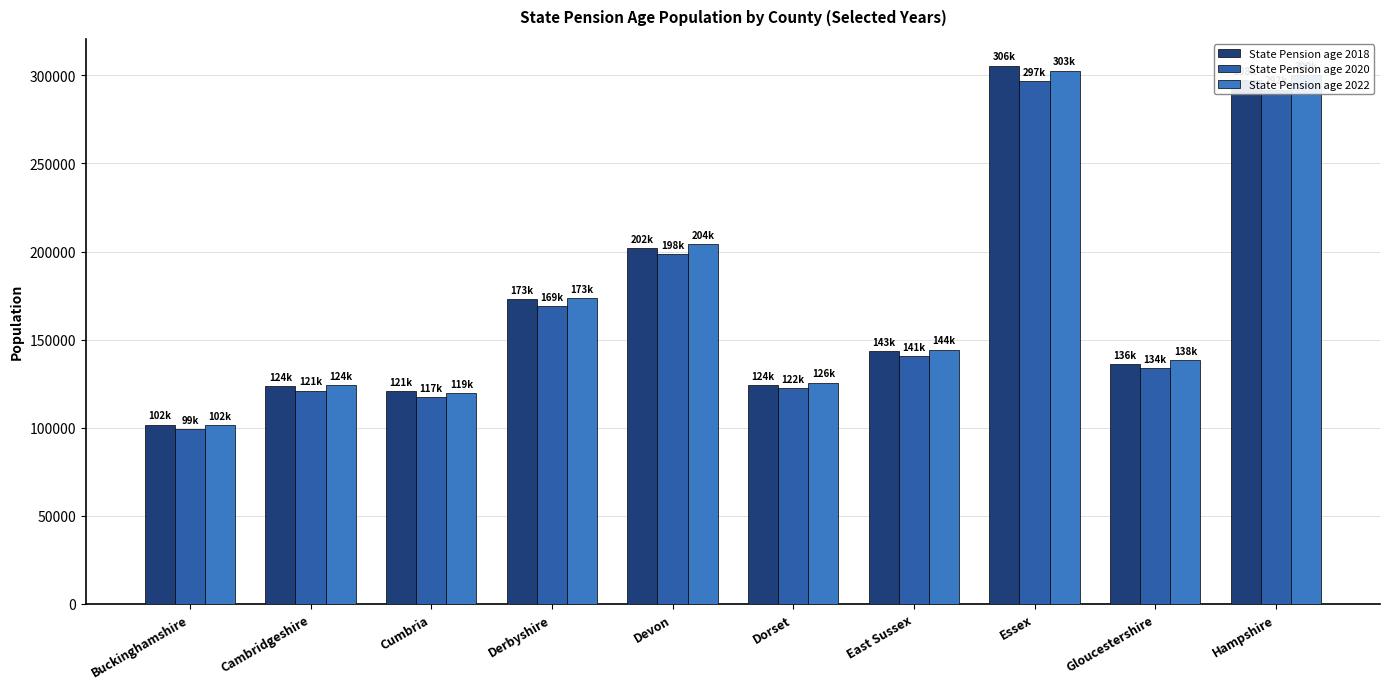

Is the value of State Pension age 2020 at Hampshire greater than the value of State Pension age 2018 at Cumbria?

Yes